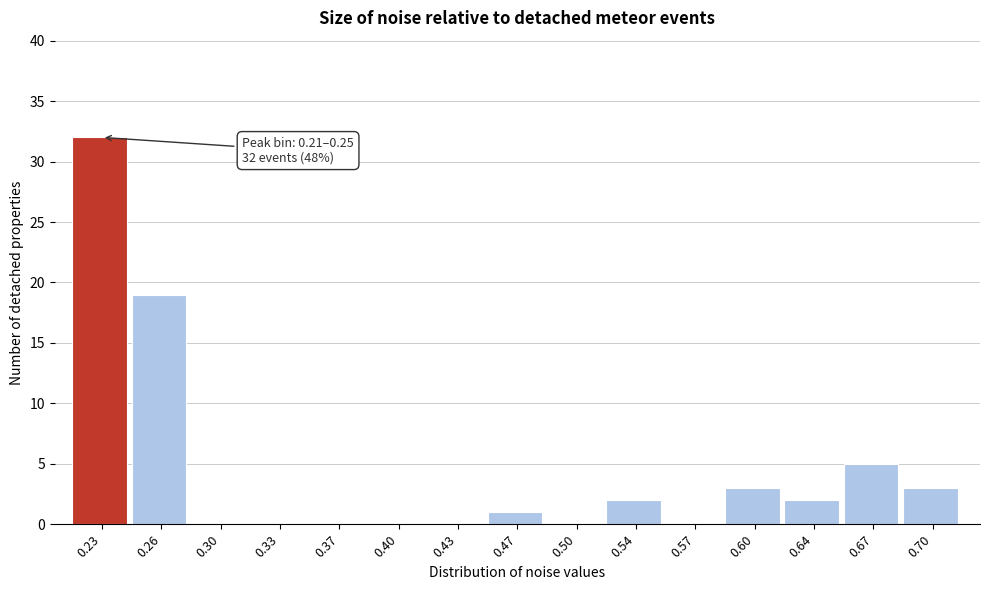

Over which range of the x-axis is the bar tallest?

0.215 to 0.250